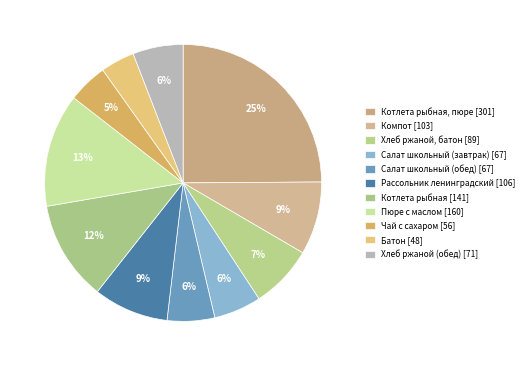

Count the number of slices in the pie.

11